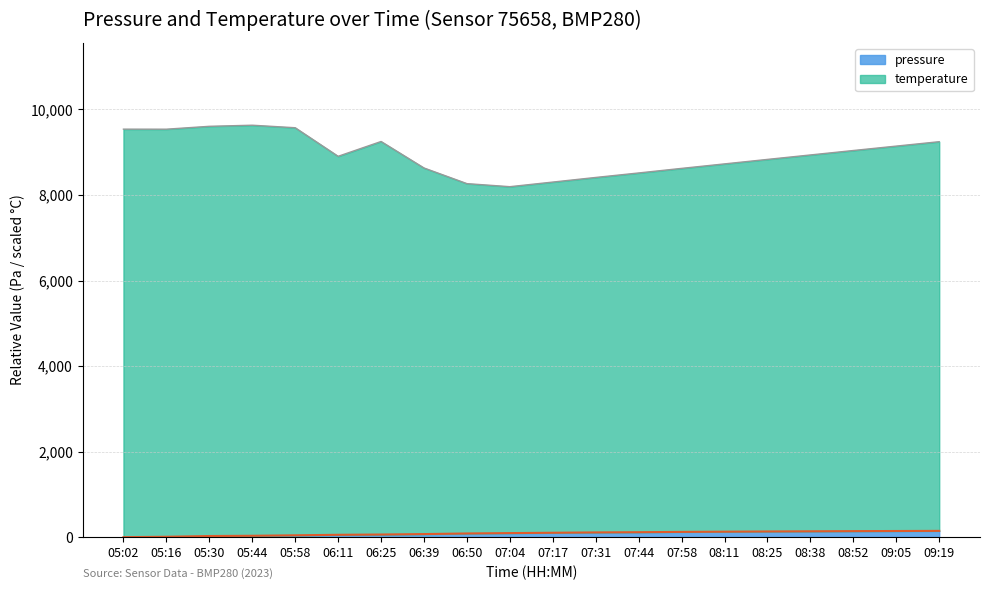

List the labels in order of pressure value, smallest first.

05:02, 05:16, 05:30, 05:44, 05:58, 06:11, 06:25, 06:39, 06:50, 07:04, 07:17, 07:31, 07:44, 07:58, 08:11, 08:25, 08:38, 08:52, 09:05, 09:19